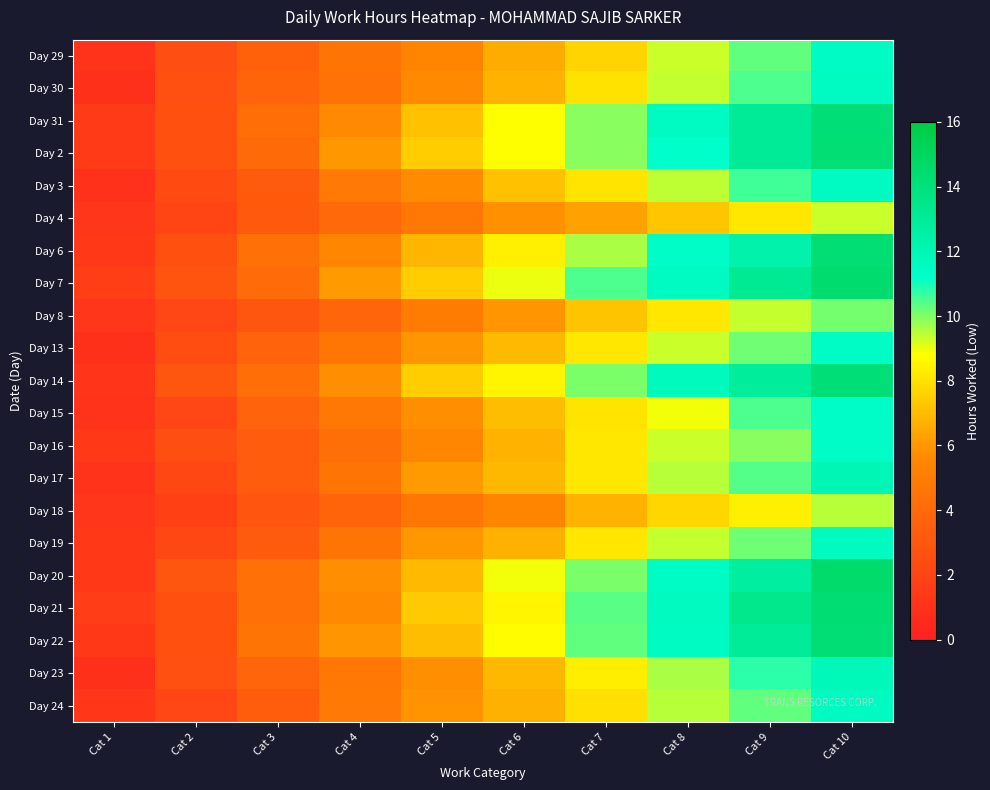

List the series in order of their peak value, lowest first.

Day 4, Day 18, Day 8, Day 16, Day 15, Day 13, Day 29, Day 3, Day 24, Day 30, Day 19, Day 23, Day 17, Day 31, Day 14, Day 22, Day 6, Day 2, Day 21, Day 7, Day 20